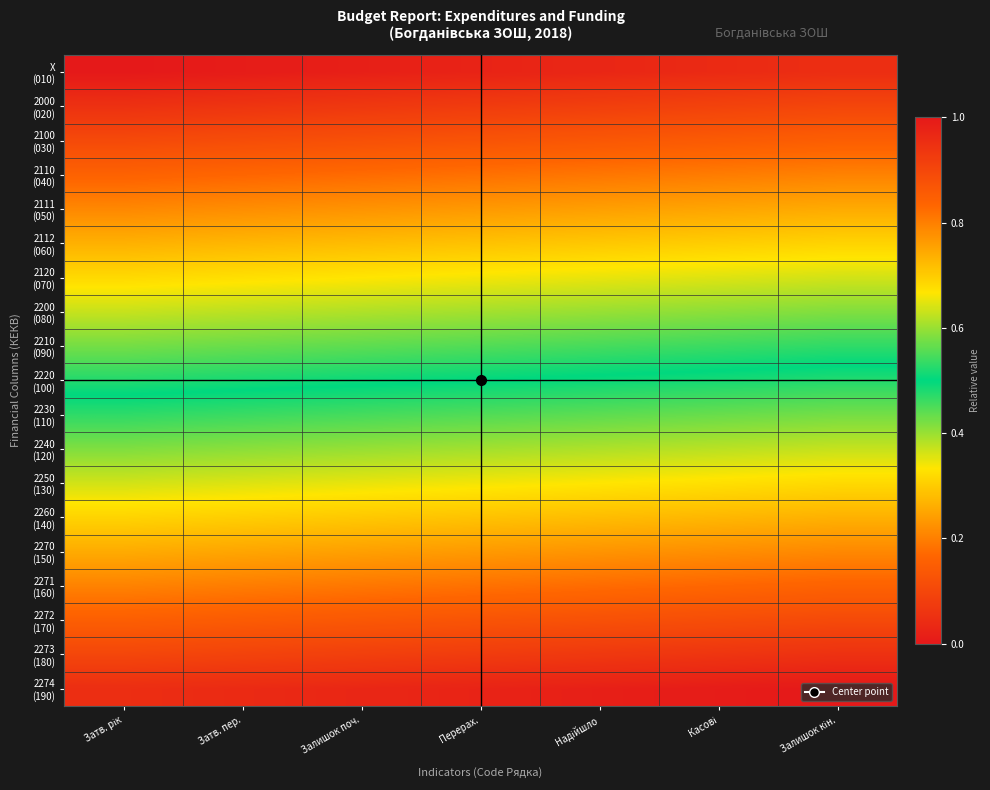

What is the total value across all series at Надійшло?

9.6